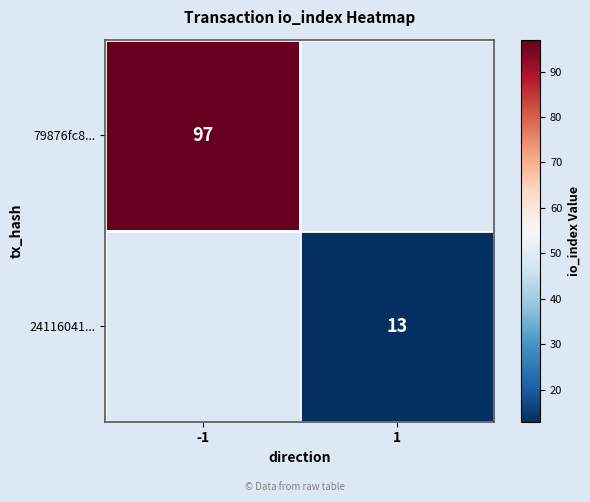

True or false: 24116041... has a value of 13 at 1.

True